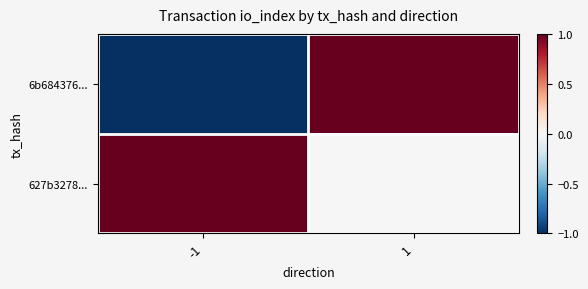

Reading left to right, extract all data points from this chart.

6b684376...: -1=-1	1=1
627b3278...: -1=1	1=0